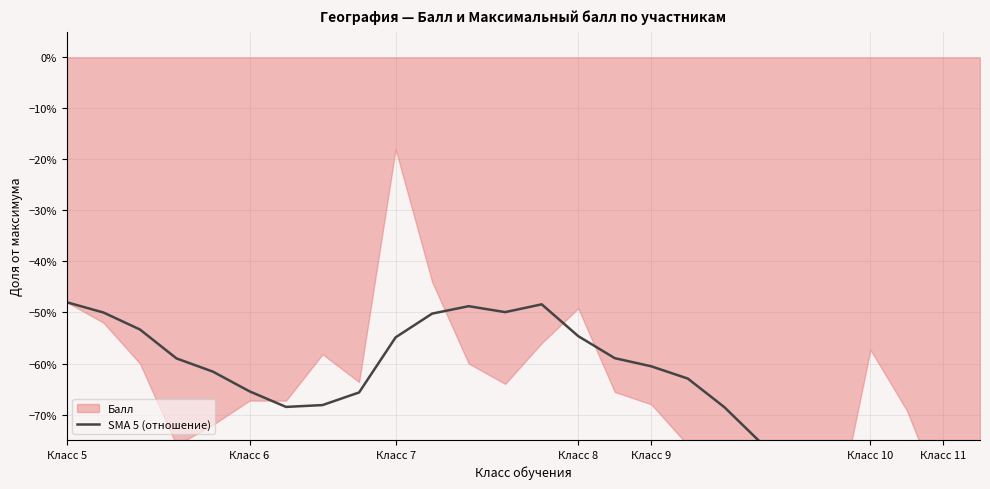

Reading left to right, what are all the values shown in this chart?

-0.5	-0.5	-0.5	-0.6	-0.6	-0.7	-0.7	-0.7	-0.7	-0.5	-0.5	-0.5	-0.5	-0.5	-0.5	-0.6	-0.6	-0.6	-0.7	-0.8	-0.8	-0.8	-0.8	-0.8	-0.8	-0.8